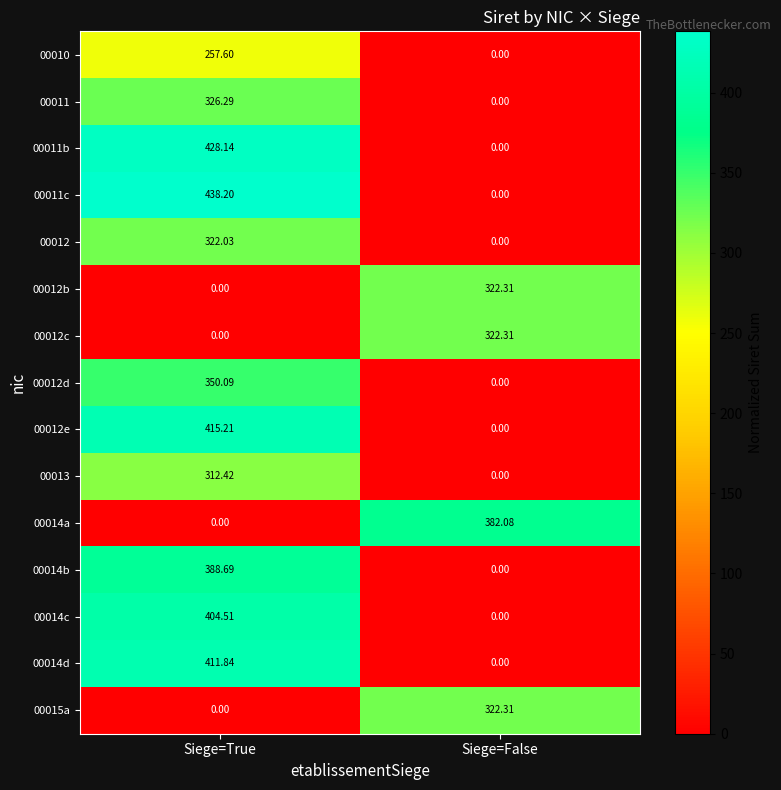

At which category is the sum across all series the highest?

Siege=True